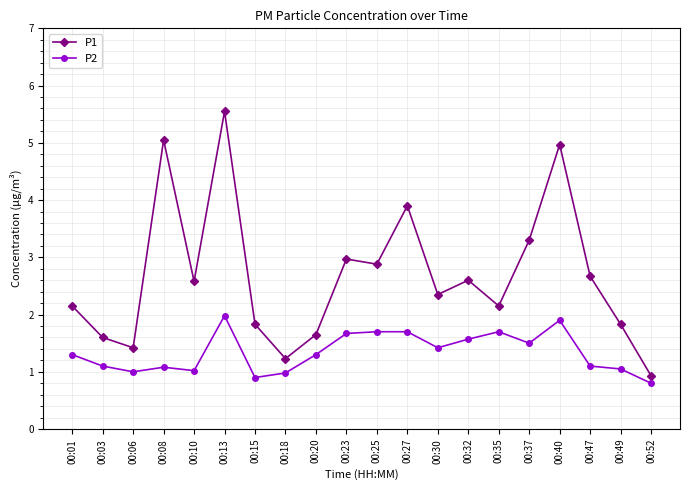

Does the chart display data point markers on the line(s)?

Yes